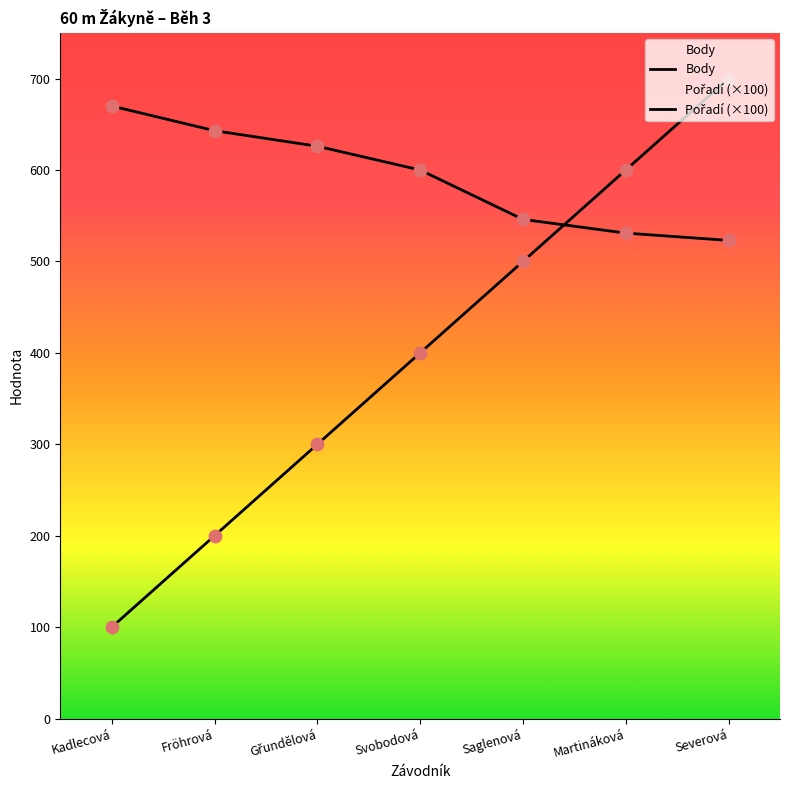

What are all the series names shown in the legend?

Body, Pořadí (×100)